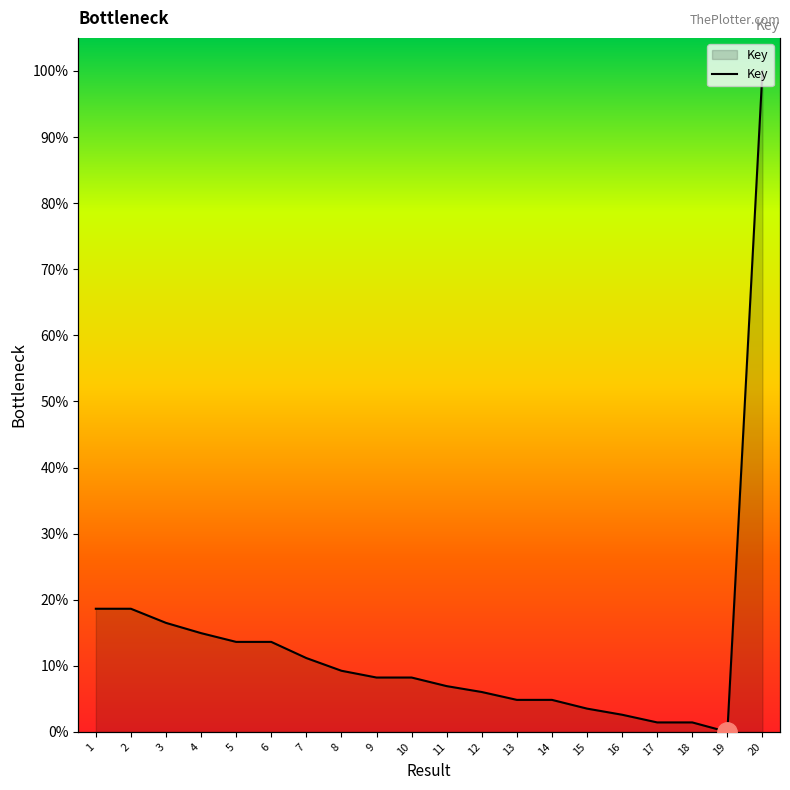

What is the average value?

13.2